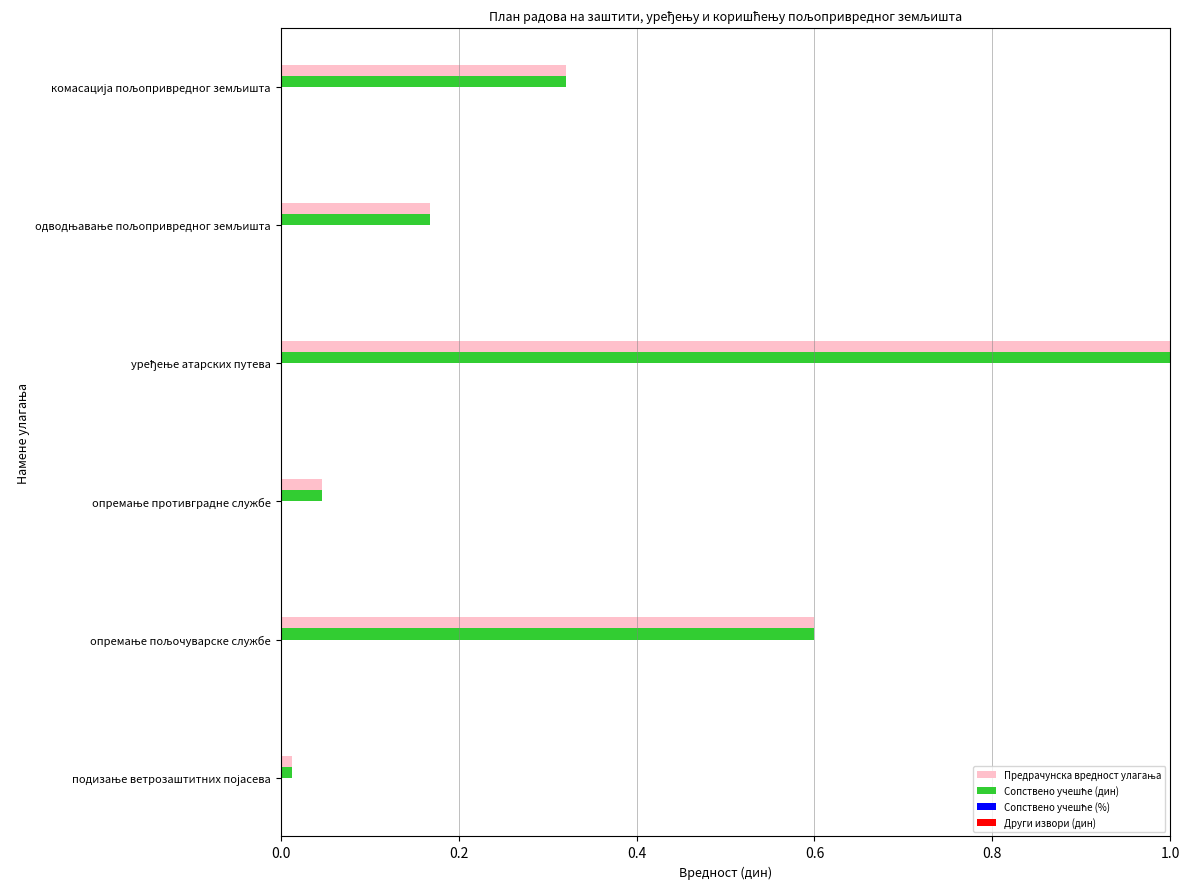

What is the average value of the Сопствено учешће (%) series?

0.1